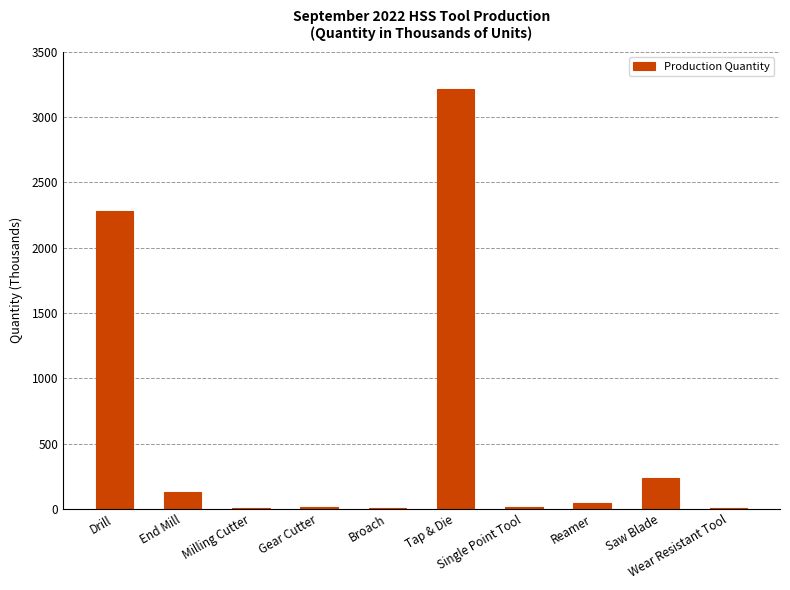

What is the difference between the values at Milling Cutter and Broach?

5.4